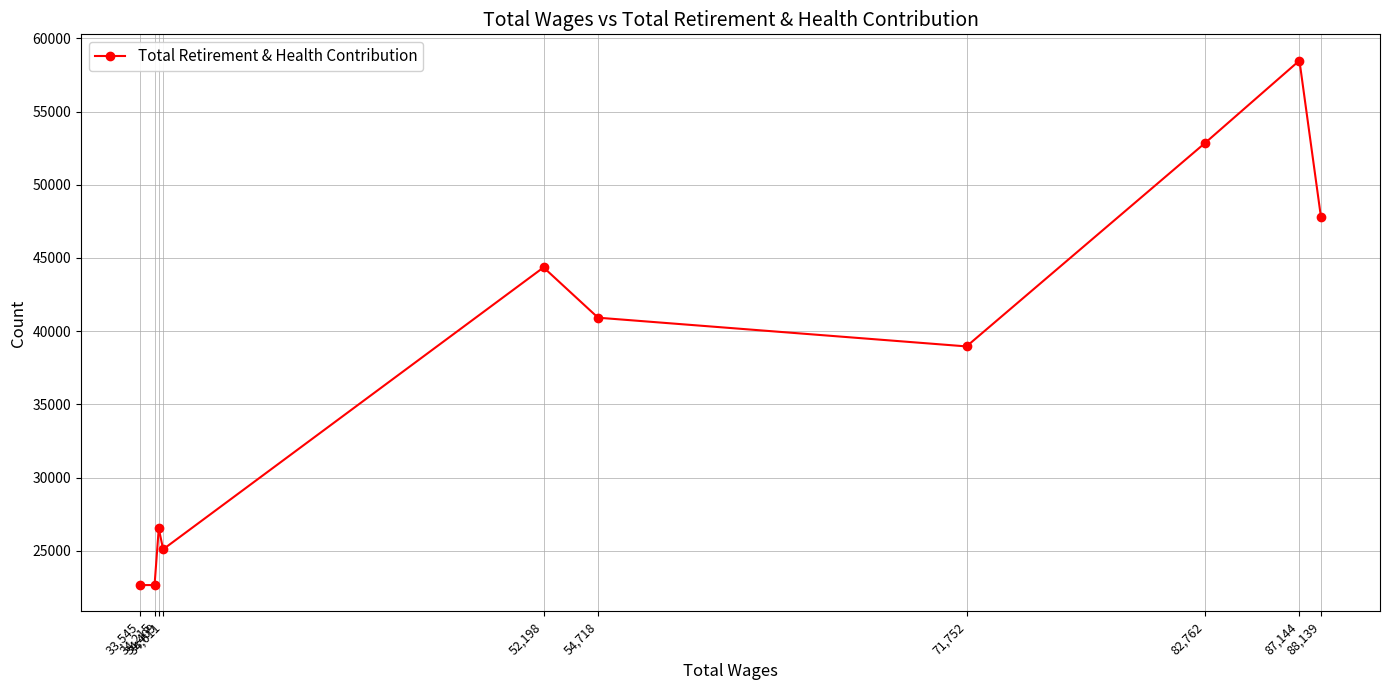

What is the smallest value displayed?

22657